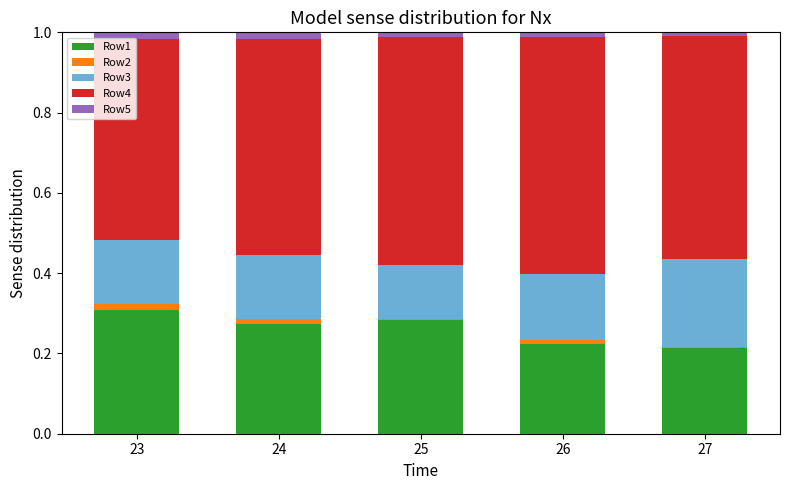

True or false: Row1 has a value of 0.1 at 27.

False